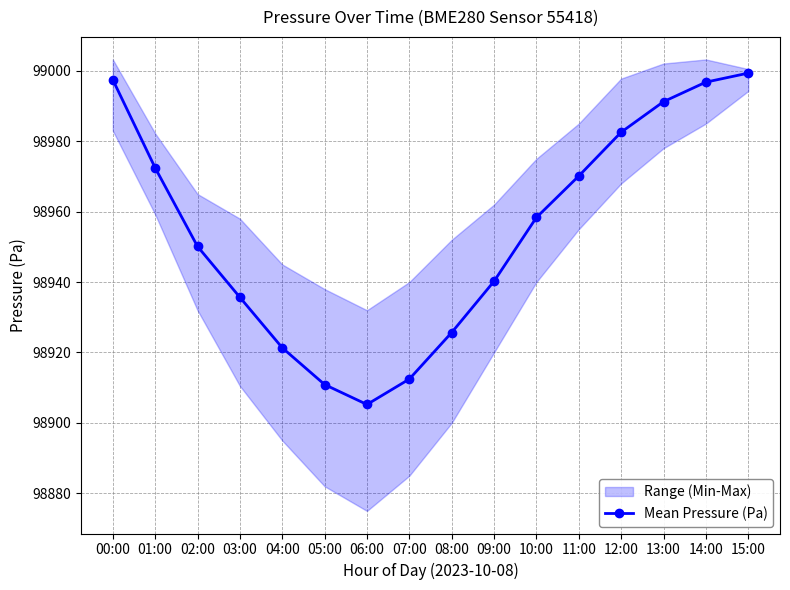

How many lines are shown in the chart?

1